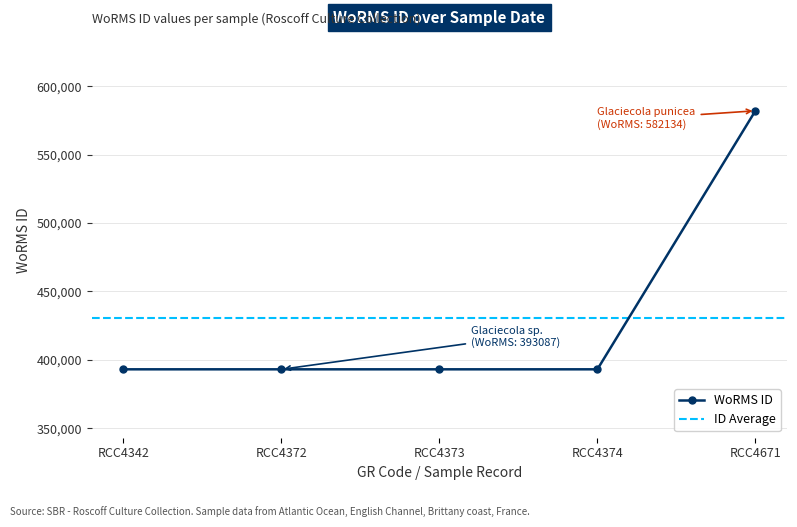

What is the value of the WoRMS ID point at the 1st from the left?

393087